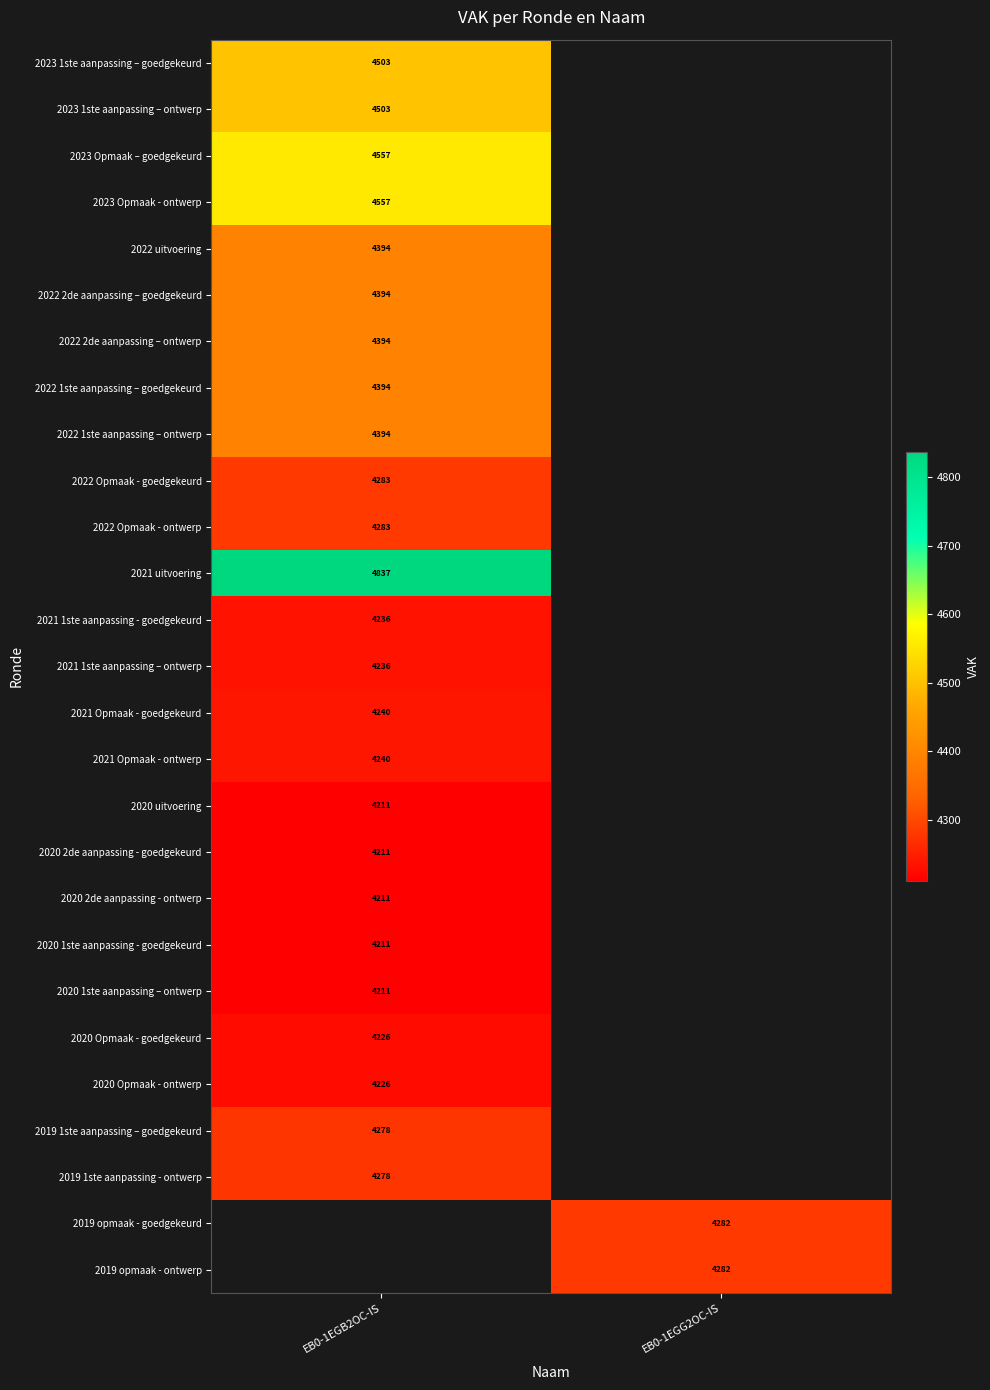

The 2021 Opmaak - goedgekeurd series shows 4240 at EB0-1EGB2OC-IS. True or false?

True